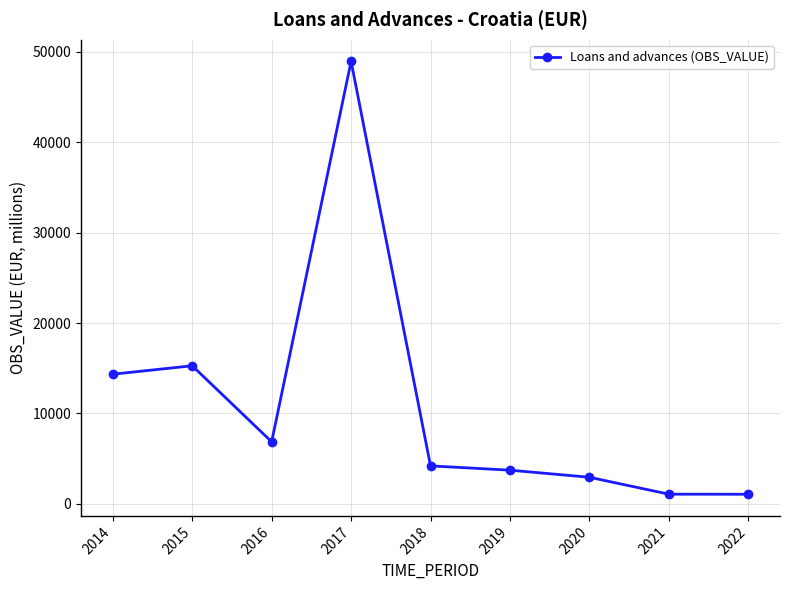

How many lines are shown in the chart?

1